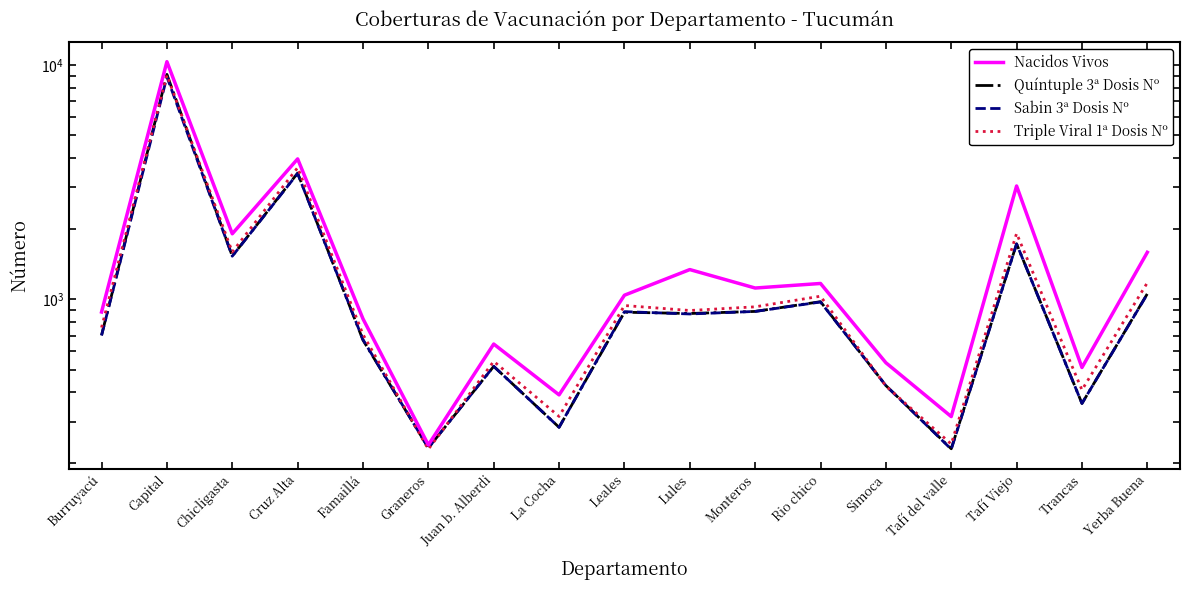

True or false: Sabin 3ª Dosis Nº has a value of 187.0 at La Cocha.

False